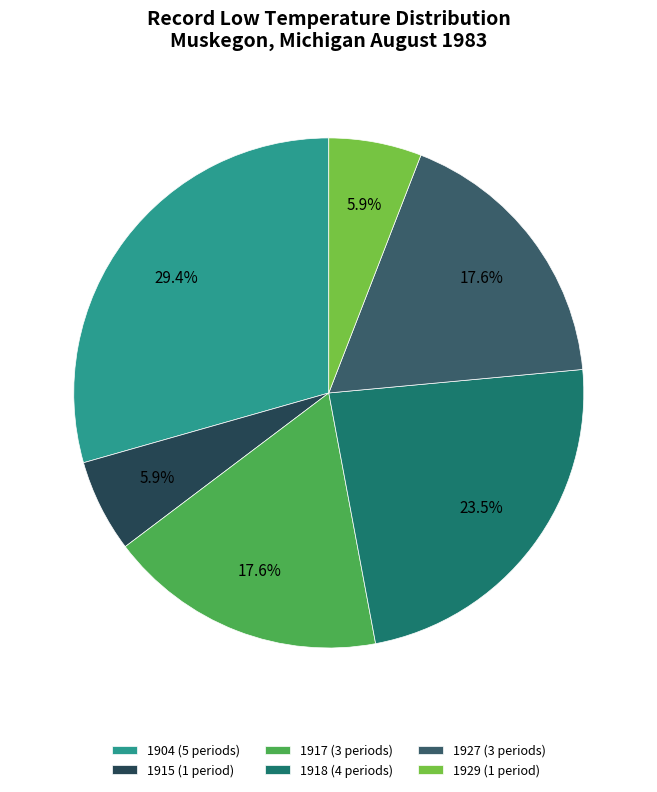

How many segments does this pie chart have?

6